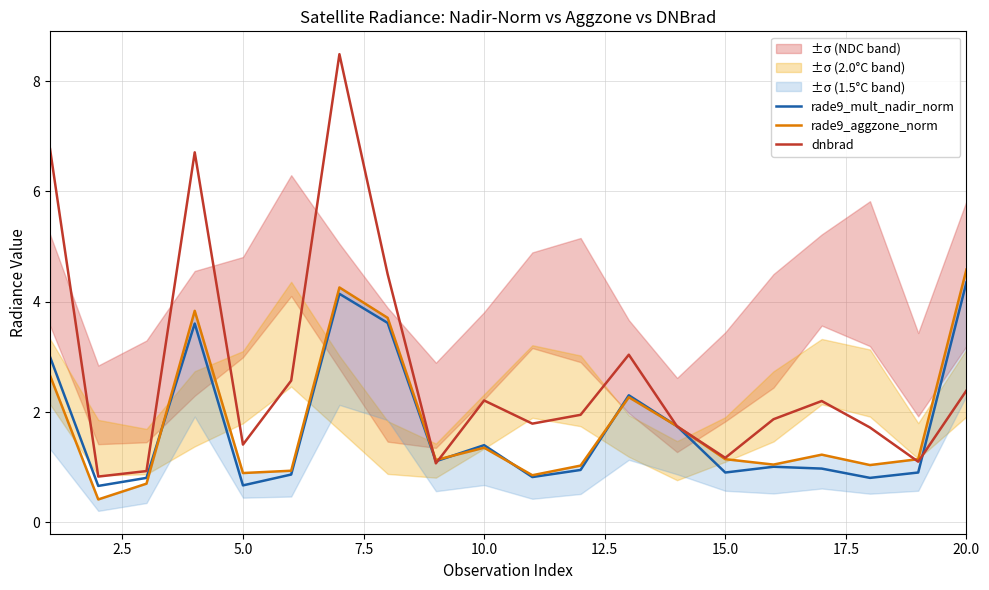

At which label does rade9_mult_nadir_norm reach its peak?

20.0